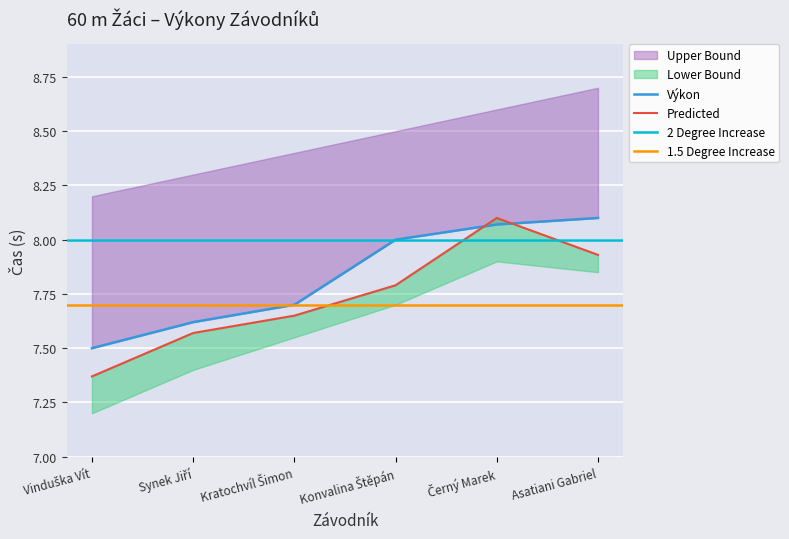

What is the difference between the Výkon values at Synek Jiří and Asatiani Gabriel?

0.5